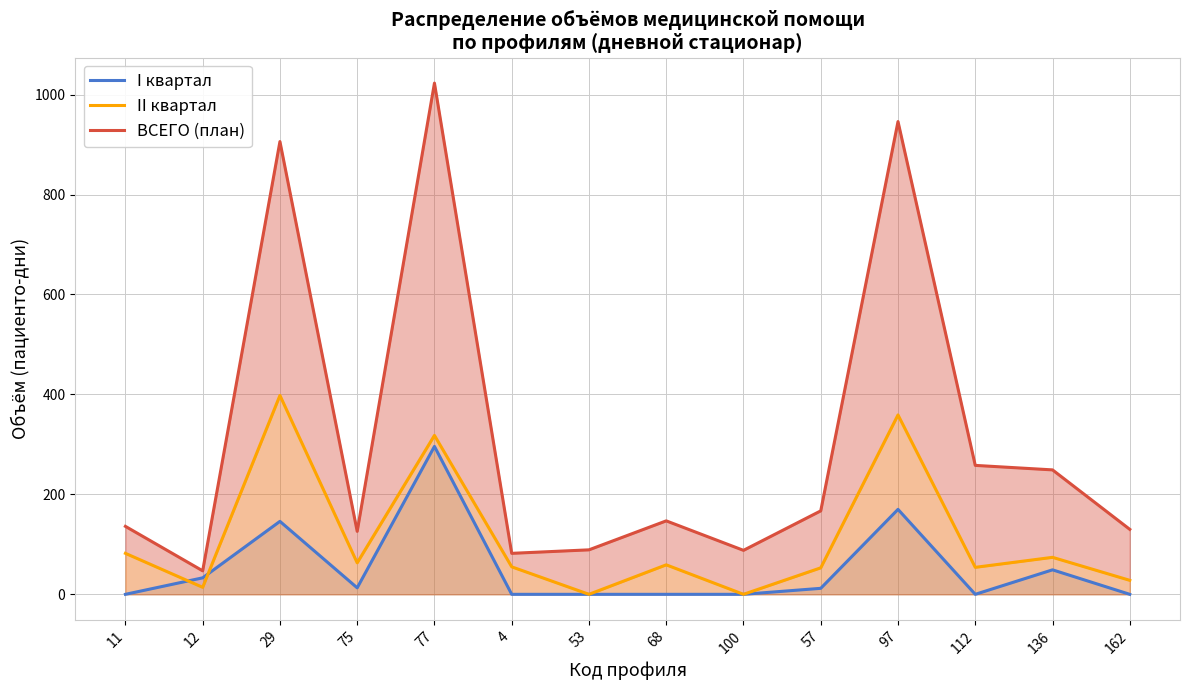

What is the minimum value for ВСЕГО (план)?

47